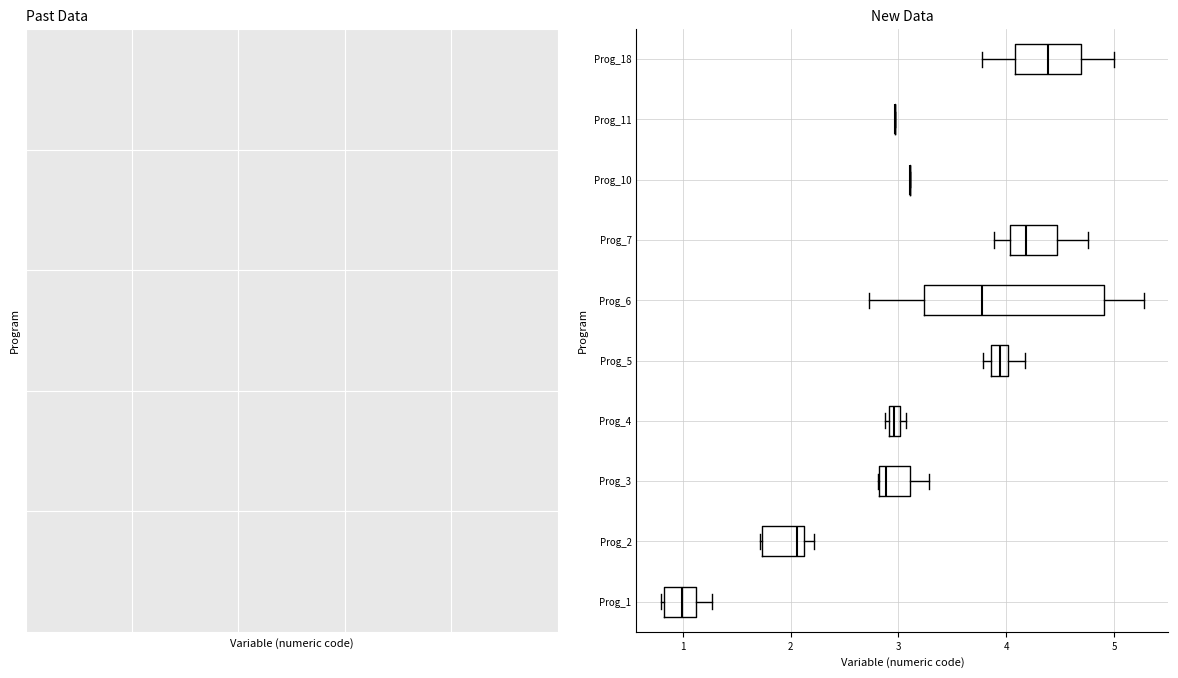

Comparing the boxes themselves (not the whiskers), which one is the widest?

Prog_6